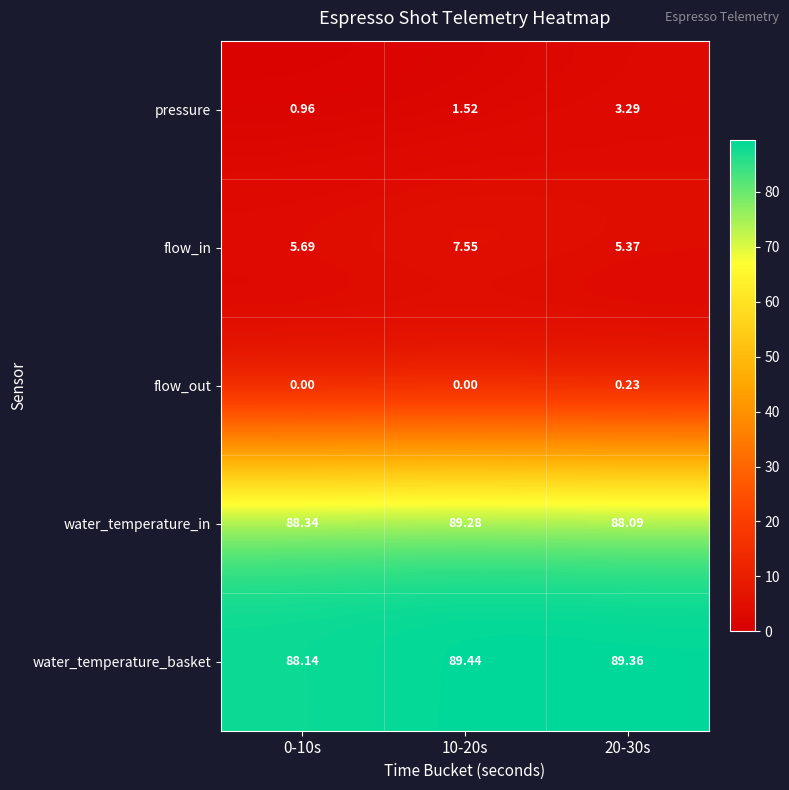

Between 0-10s and 20-30s, which series saw the biggest shift?

pressure